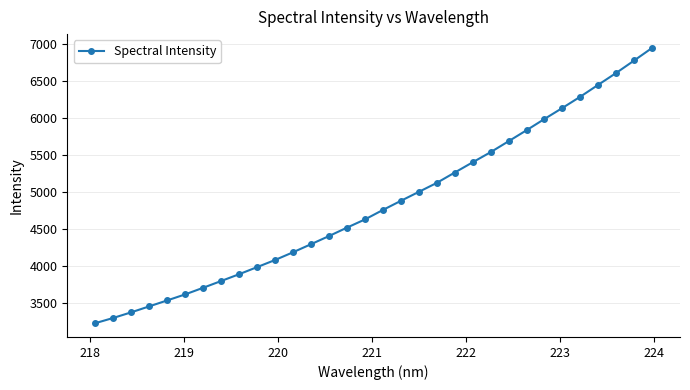

True or false: there are more than 2 points higher than both neighbors.

False